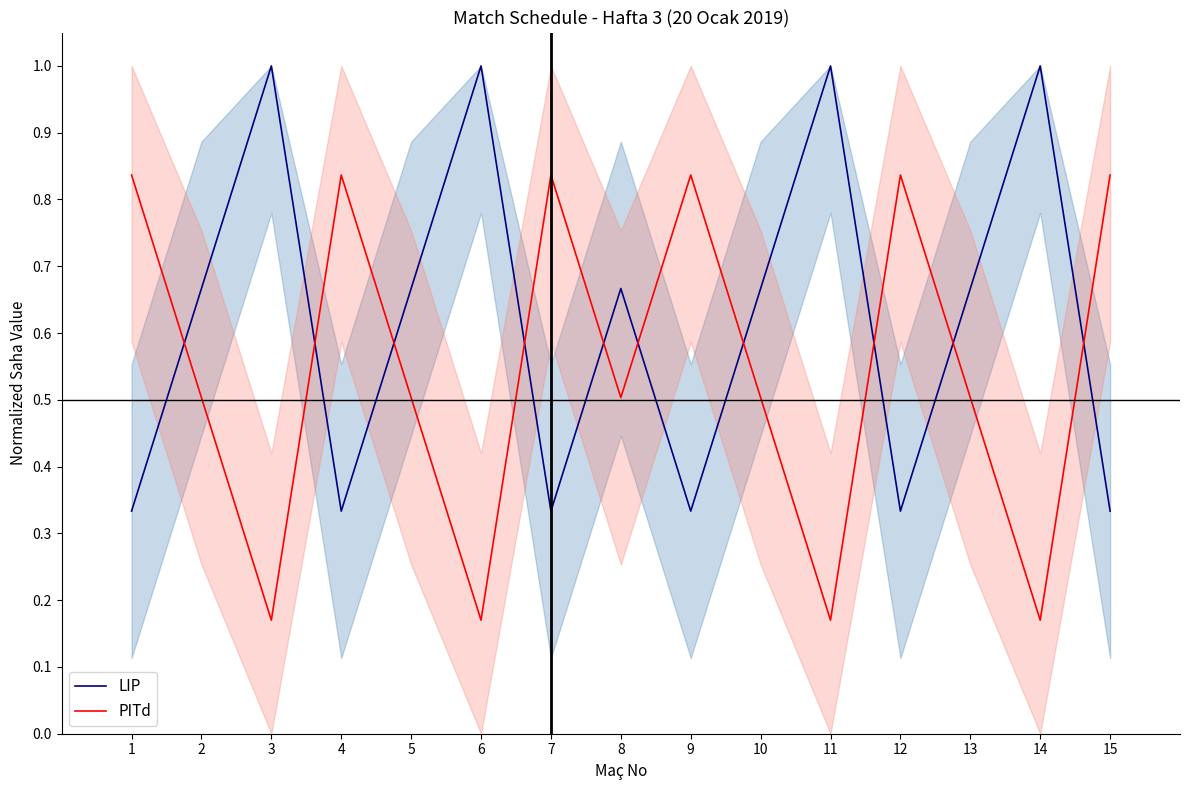

True or false: LIP has a value of 1.0 at 3.

True